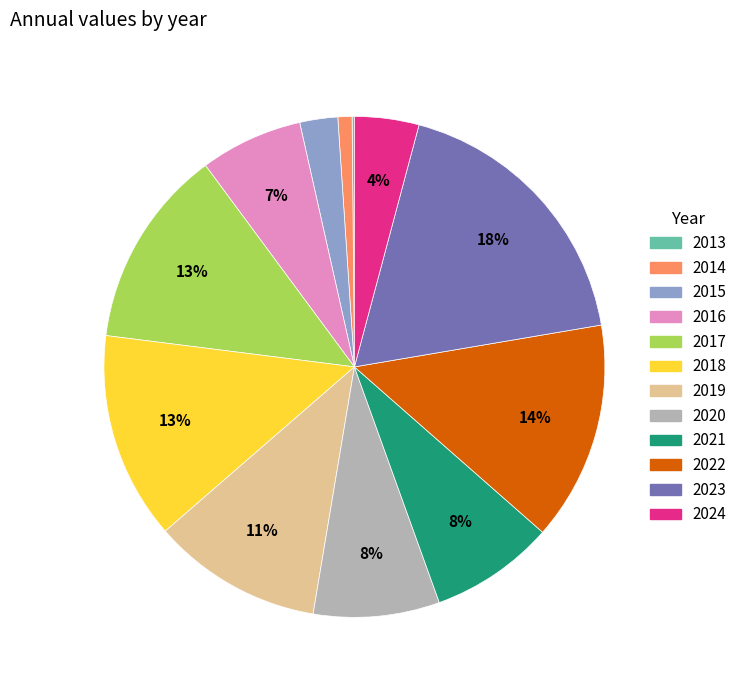

Does 2015 represent more than half of the total?

No